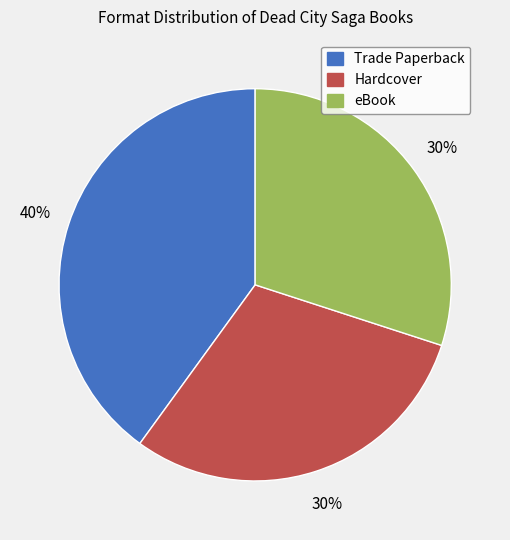

Combined, do eBook and Trade Paperback account for over 50%?

Yes